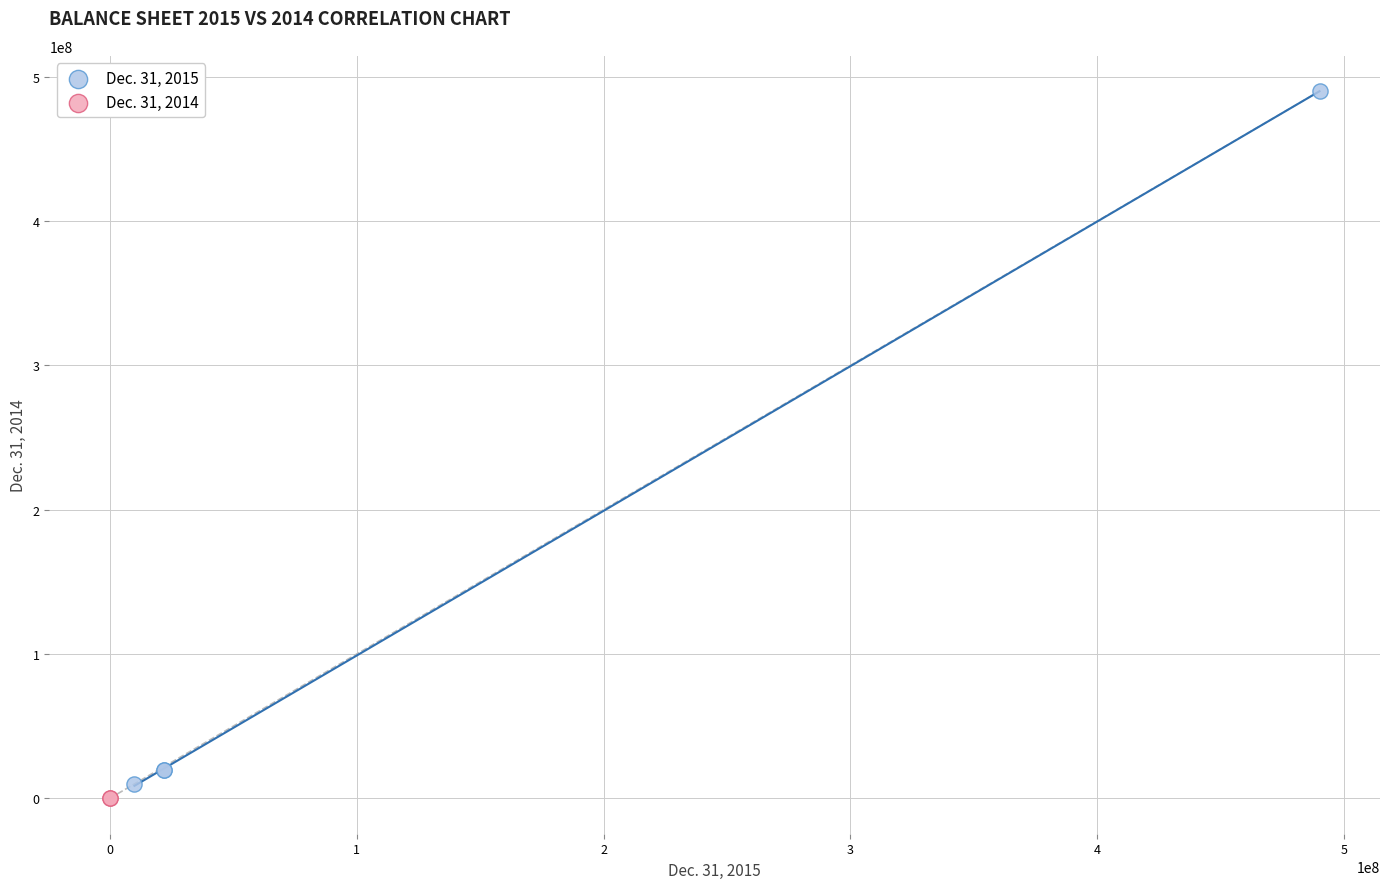

Which series contains the highest Y value?

Dec. 31, 2015